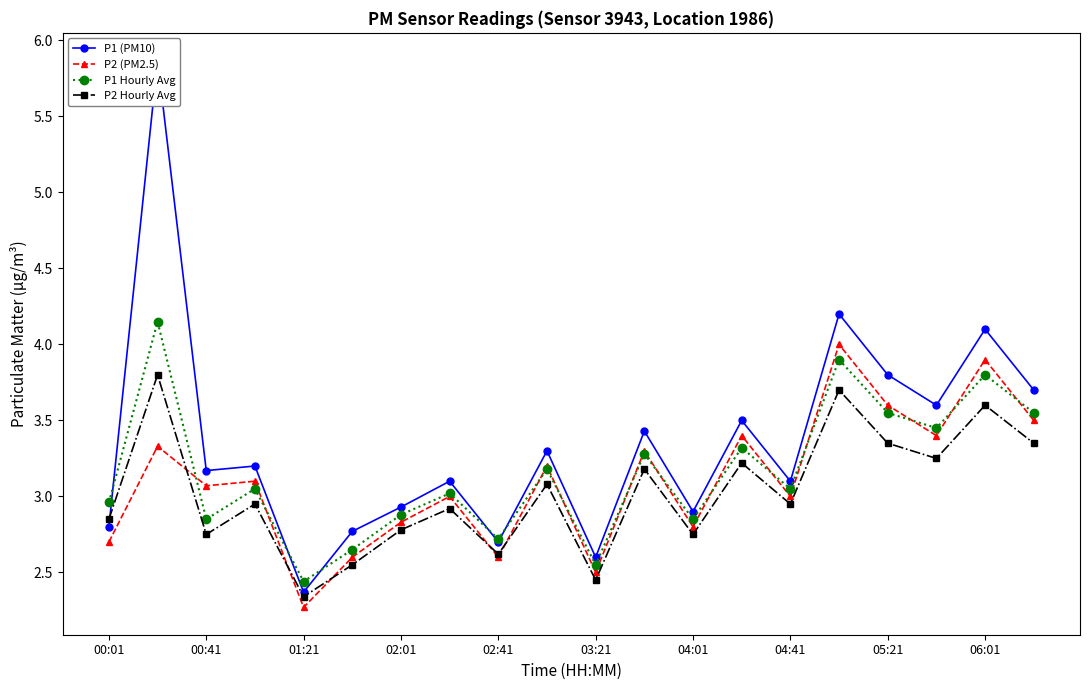

True or false: P2 (PM2.5) and P2 Hourly Avg cross at least once.

True